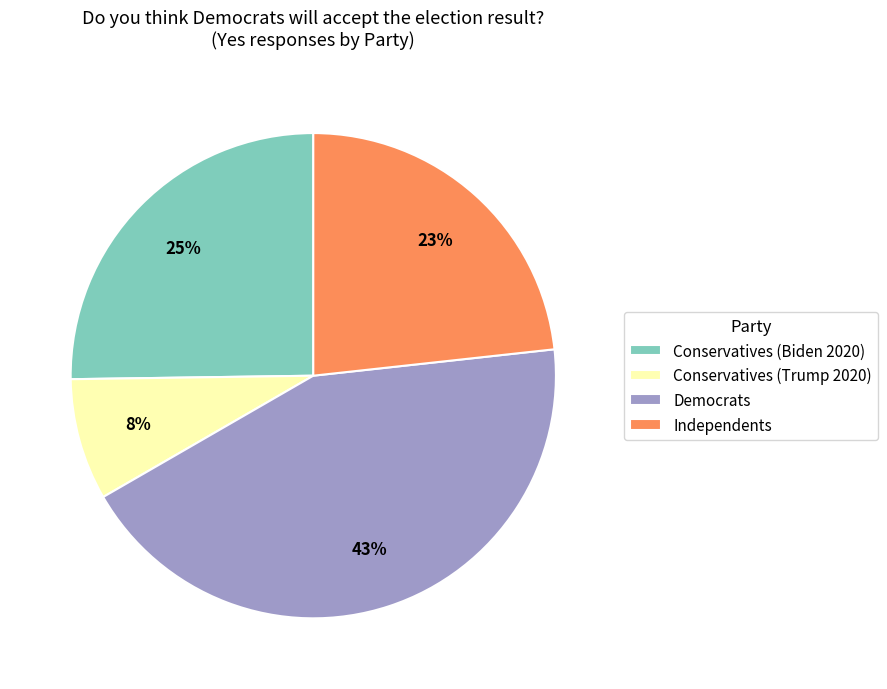

The Independents slice represents 35% of the pie. True or false?

False